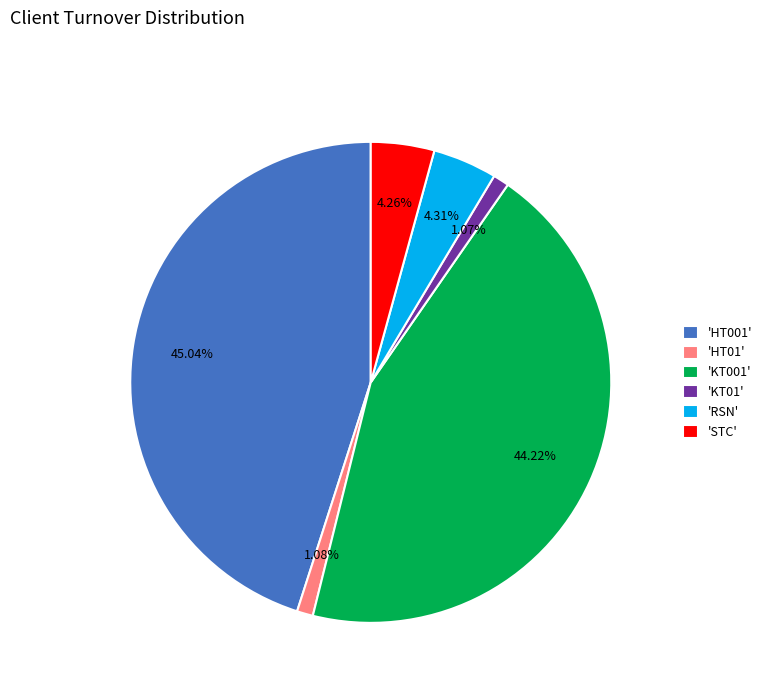

Is the sum of 'HT001' and 'KT001' greater than half?

Yes